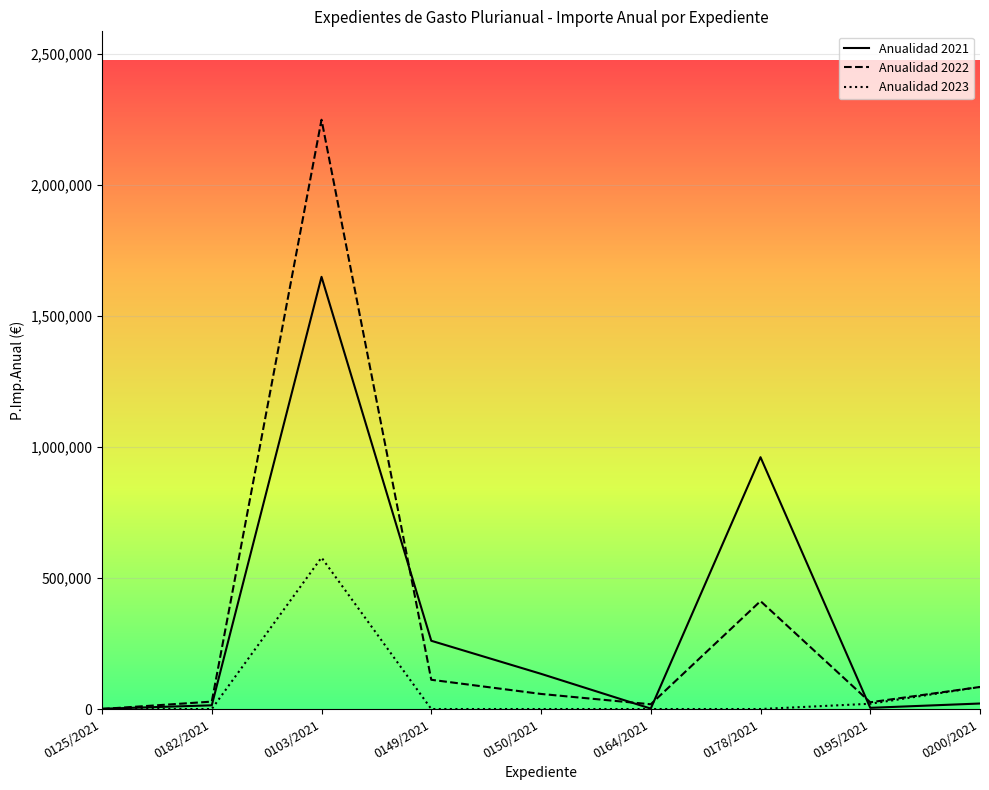

True or false: Anualidad 2023 has a value of -333788.1 at 0182/2021.

False